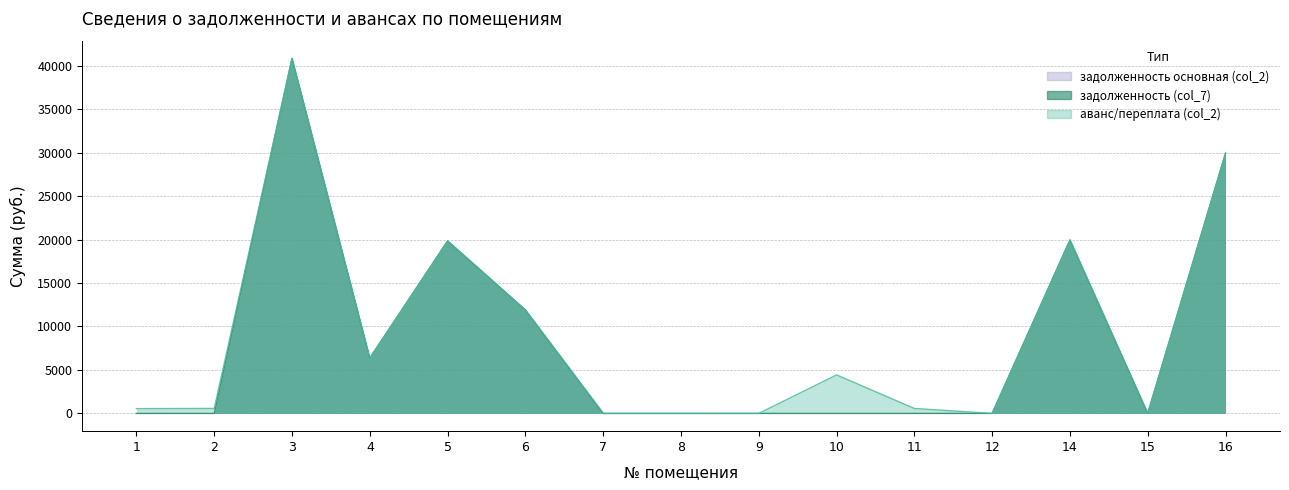

Does the chart have visible grid lines?

Yes